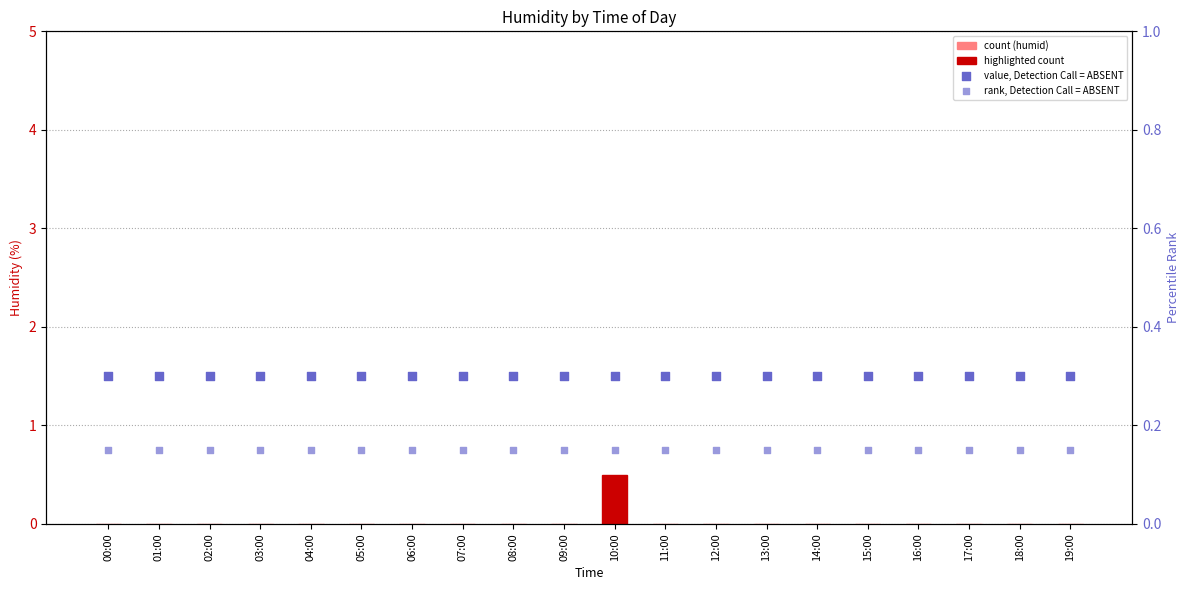

What is the total value across all series at 01:00?

0.4